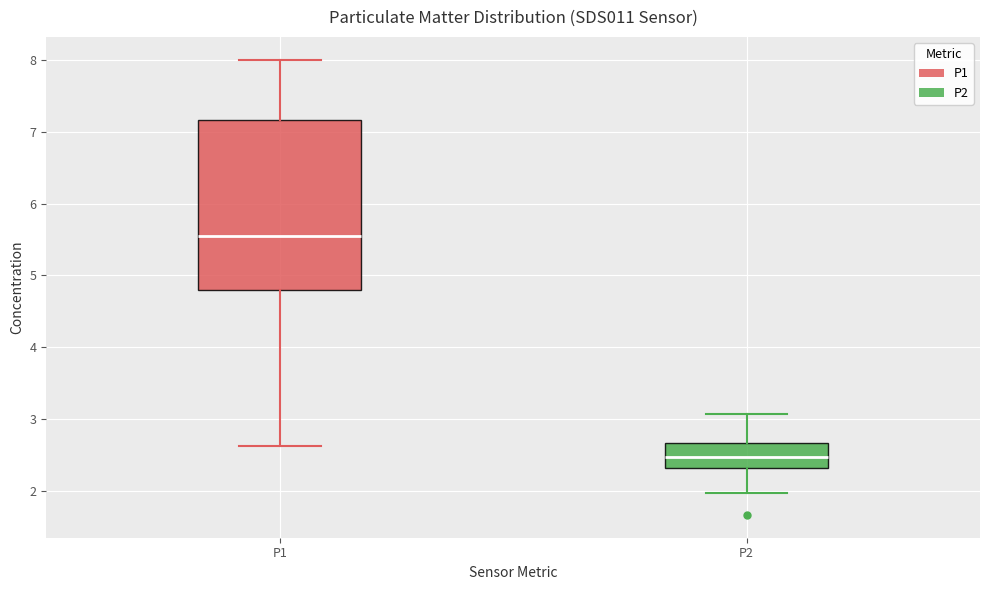

Reading left to right, transcribe this box plot: for each box, give where its median line is, the range the box spans, and where its two whiskers end, as read against the y-axis. The values are not printed on the chart, so give them approximately, as read against the axis.

P1: median 5.6, box 4.8 to 7.2, whiskers 2.6 to 8.0
P2: median 2.5, box 2.3 to 2.7, whiskers 2.0 to 3.1